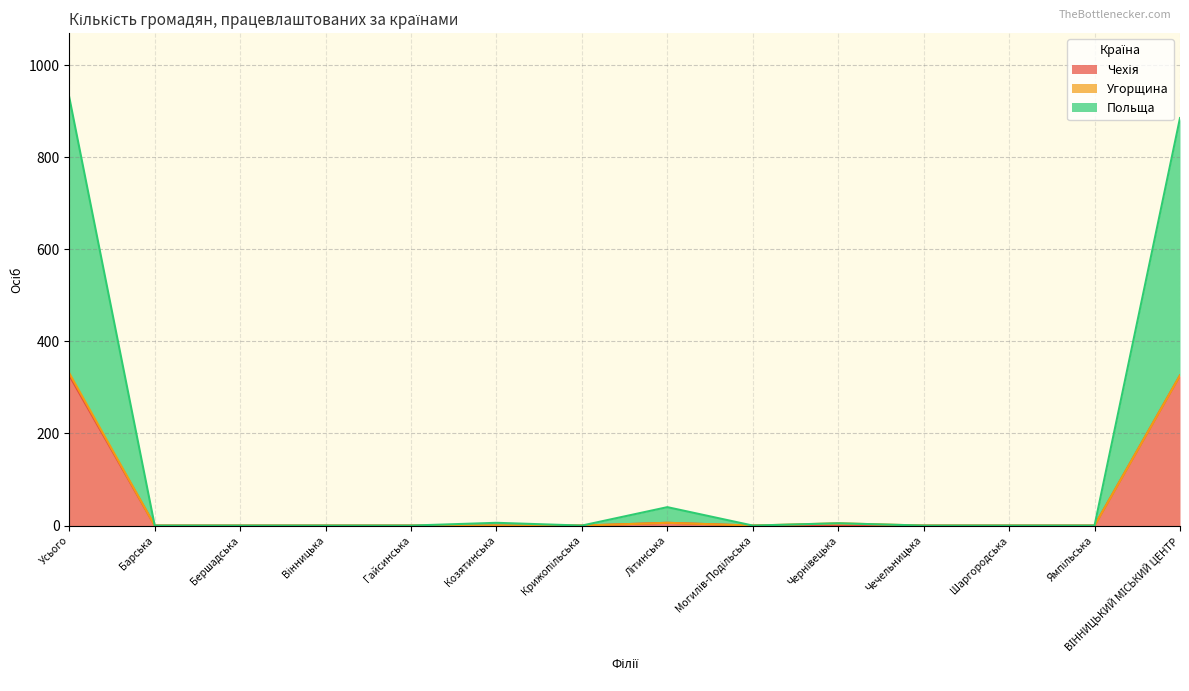

Where is the first local maximum for Польща?

Козятинська